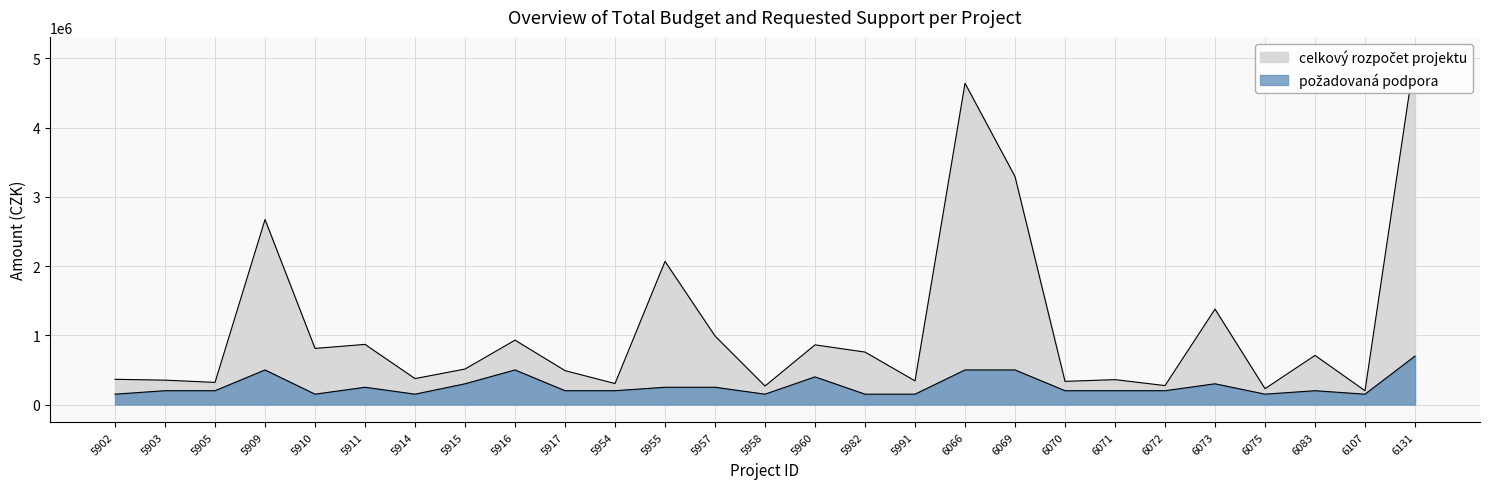

At which label is celkový rozpočet projektu closest to 2629181?

5909